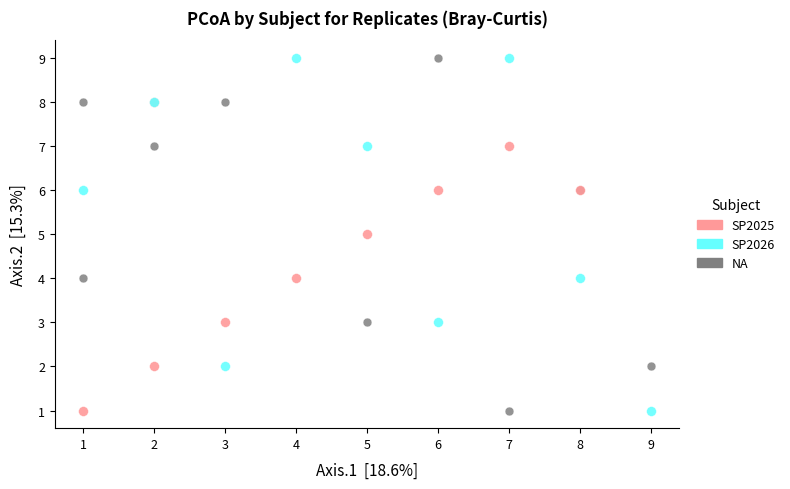

What are all the series names shown in the legend?

SP2025, SP2026, NA